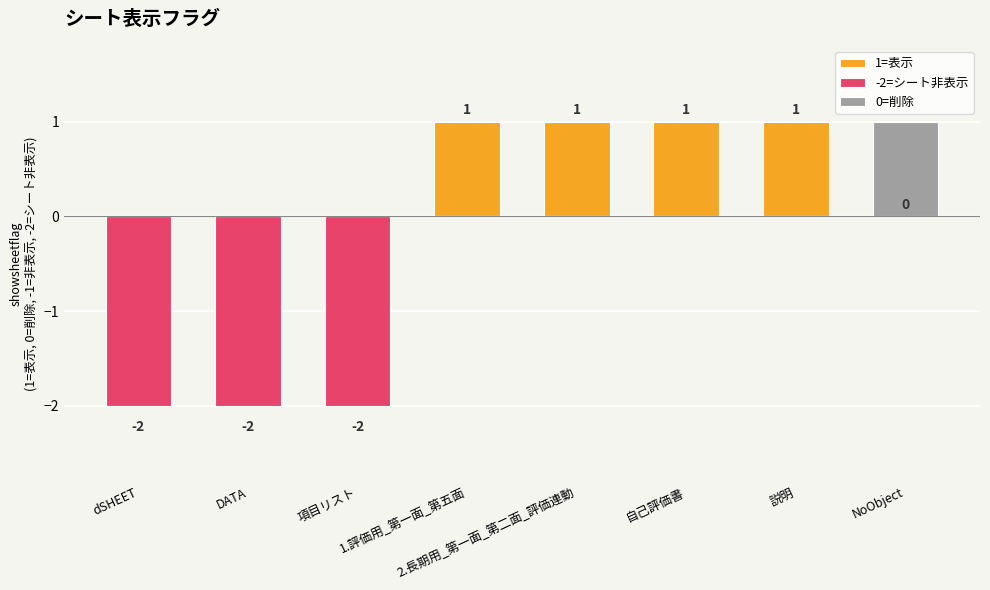

Reading left to right, list all the values displayed in this chart.

1=表示: dSHEET=0	DATA=0	項目リスト=0	1.評価用_第一面_第五面=1	2.長期用_第一面_第二面_評価連動=1	自己評価書=1	説明=1	NoObject=0
-2=シート非表示: dSHEET=-2	DATA=-2	項目リスト=-2	1.評価用_第一面_第五面=0	2.長期用_第一面_第二面_評価連動=0	自己評価書=0	説明=0	NoObject=0
0=削除: dSHEET=0	DATA=0	項目リスト=0	1.評価用_第一面_第五面=0	2.長期用_第一面_第二面_評価連動=0	自己評価書=0	説明=0	NoObject=1